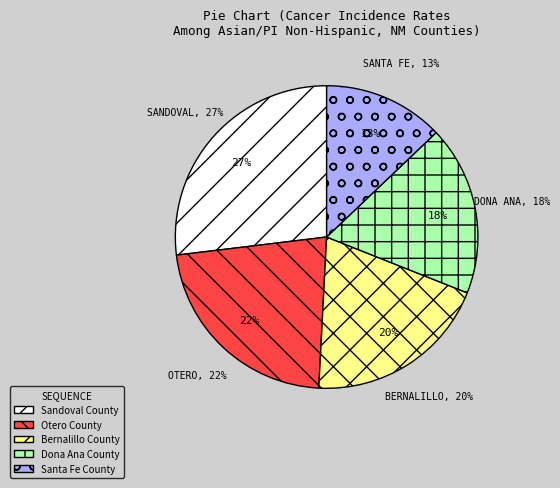

Which slice is the smallest?

Santa Fe County